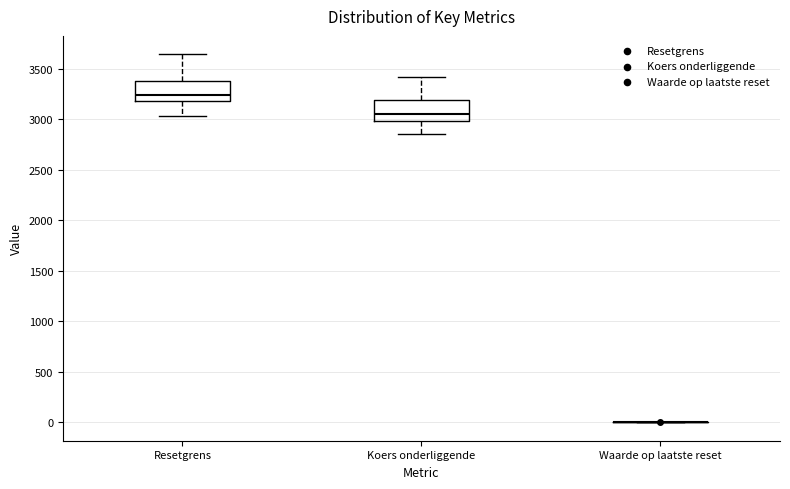

Where does the upper whisker of the box for Resetgrens end on the y-axis? The values are not printed on the chart, so give them approximately, as read against the axis.

3650